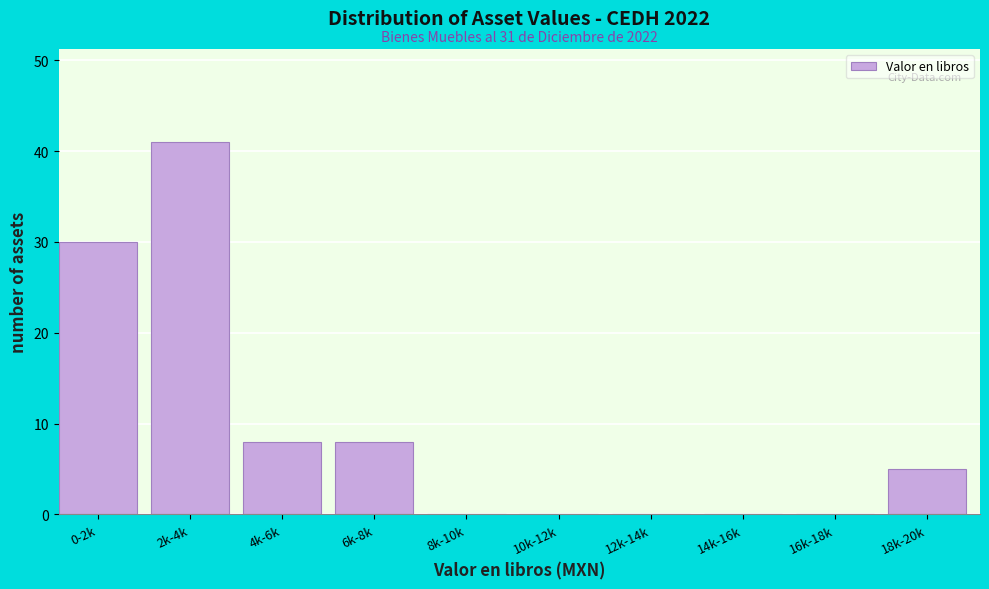

Reading left to right, extract all data points from this chart.

0-2k=30	2k-4k=41	4k-6k=8	6k-8k=8	8k-10k=0	10k-12k=0	12k-14k=0	14k-16k=0	16k-18k=0	18k-20k=5